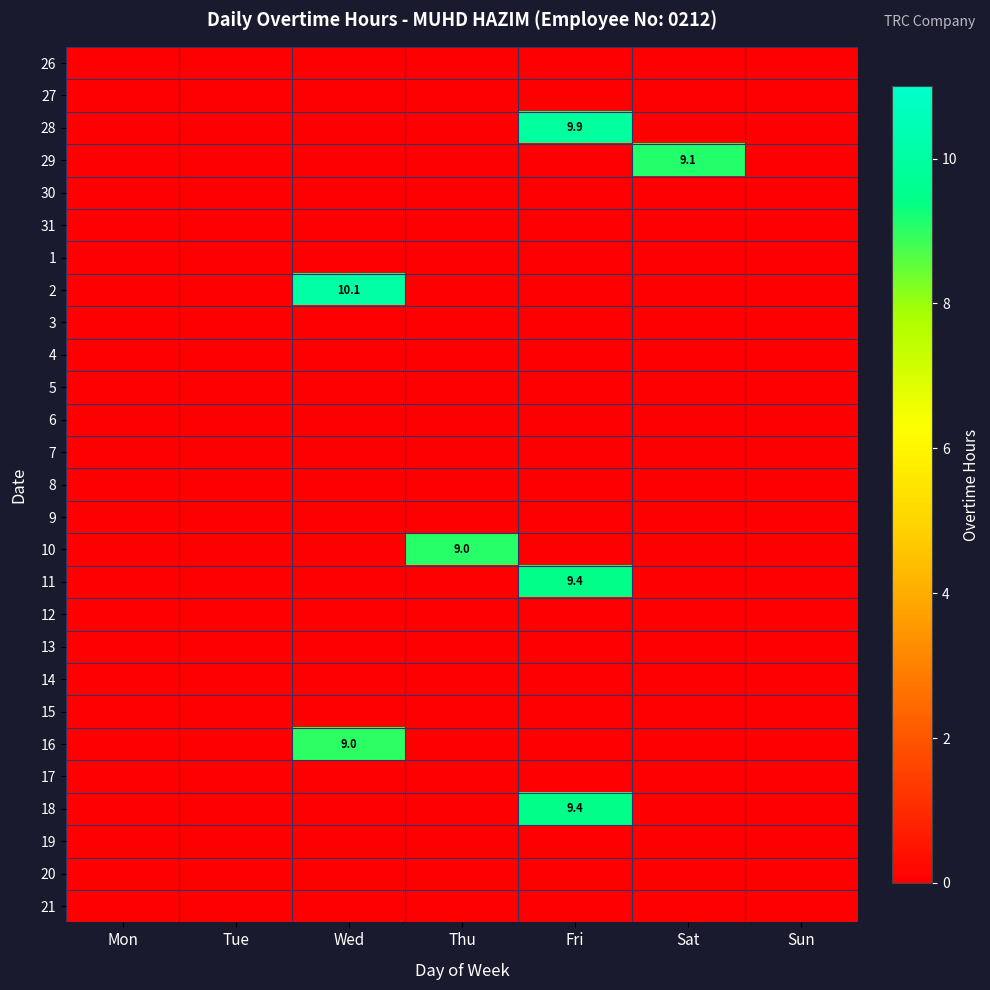

True or false: 28 has a value of -3.8 at Tue.

False